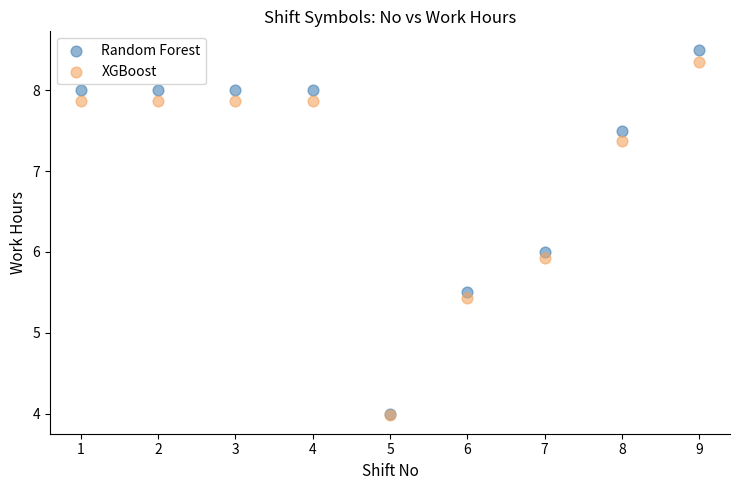

Which series contains the highest Y value?

Random Forest